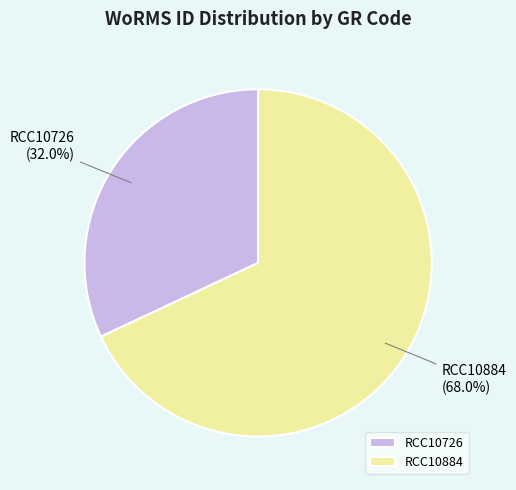

Rank the categories by value from lowest to highest.

RCC10726, RCC10884